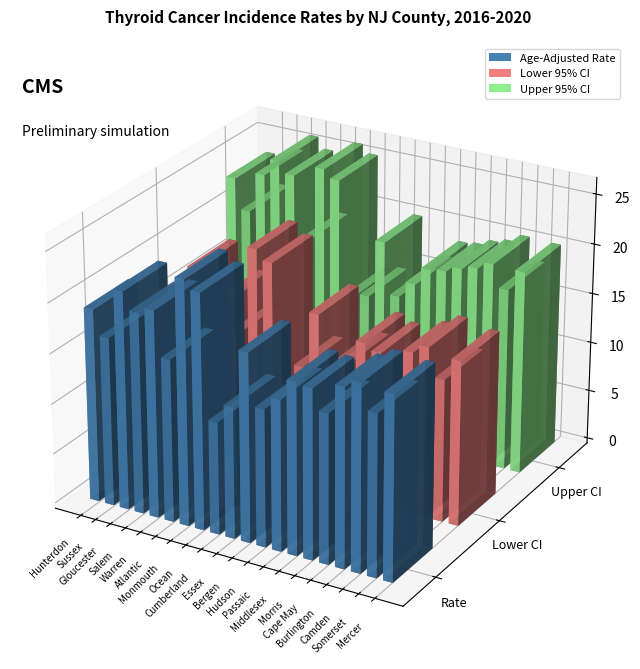

Which series has the largest range (max minus min)?

Lower CI